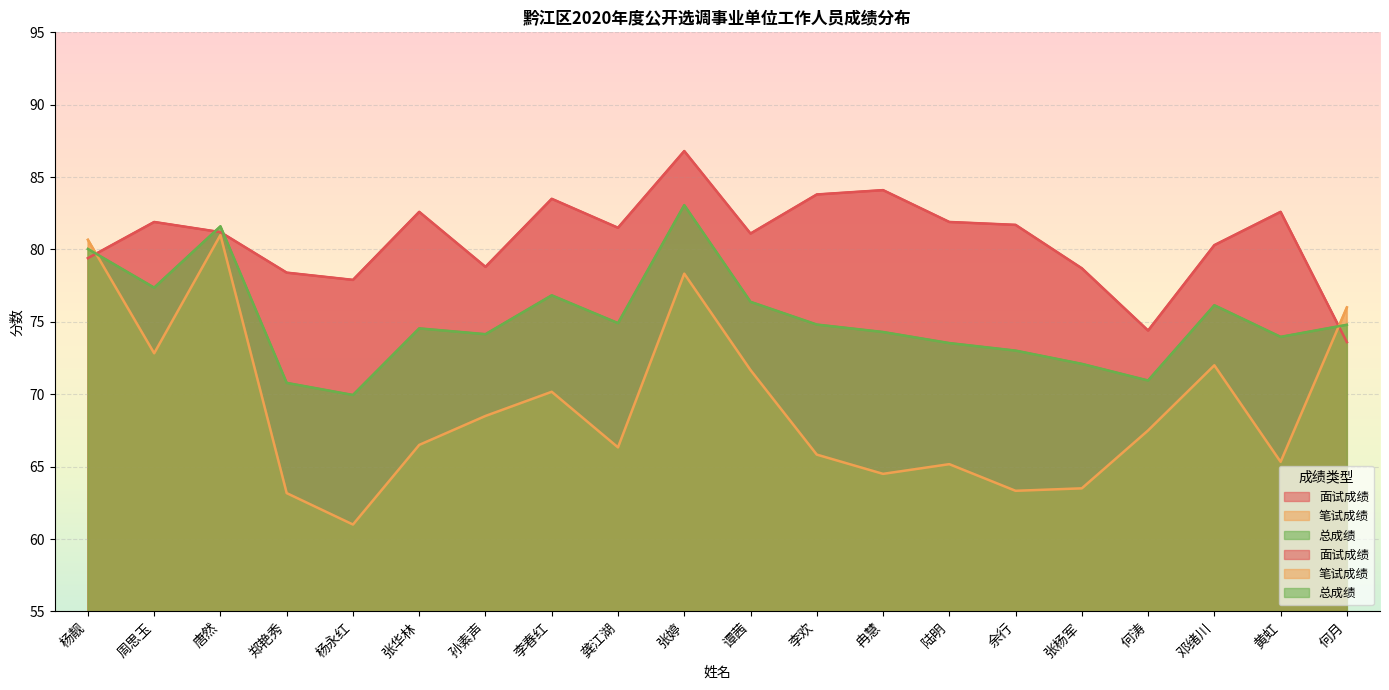

Reading left to right, extract all data points from this chart.

面试成绩: 79.4	81.9	81.2	78.4	77.9	82.6	78.8	83.5	81.5	86.8	81.1	83.8	84.1	81.9	81.7	78.7	74.4	80.3	82.6	73.6
笔试成绩: 80.7	72.8	81.0	63.2	61.0	66.5	68.5	70.2	66.3	78.3	71.7	65.8	64.5	65.2	63.3	63.5	67.5	72.0	65.3	76.0
总成绩: 80.0	77.4	81.6	70.8	70.0	74.5	74.2	76.8	74.9	83.1	76.4	74.8	74.3	73.5	73.0	72.1	71.0	76.2	74.0	74.8